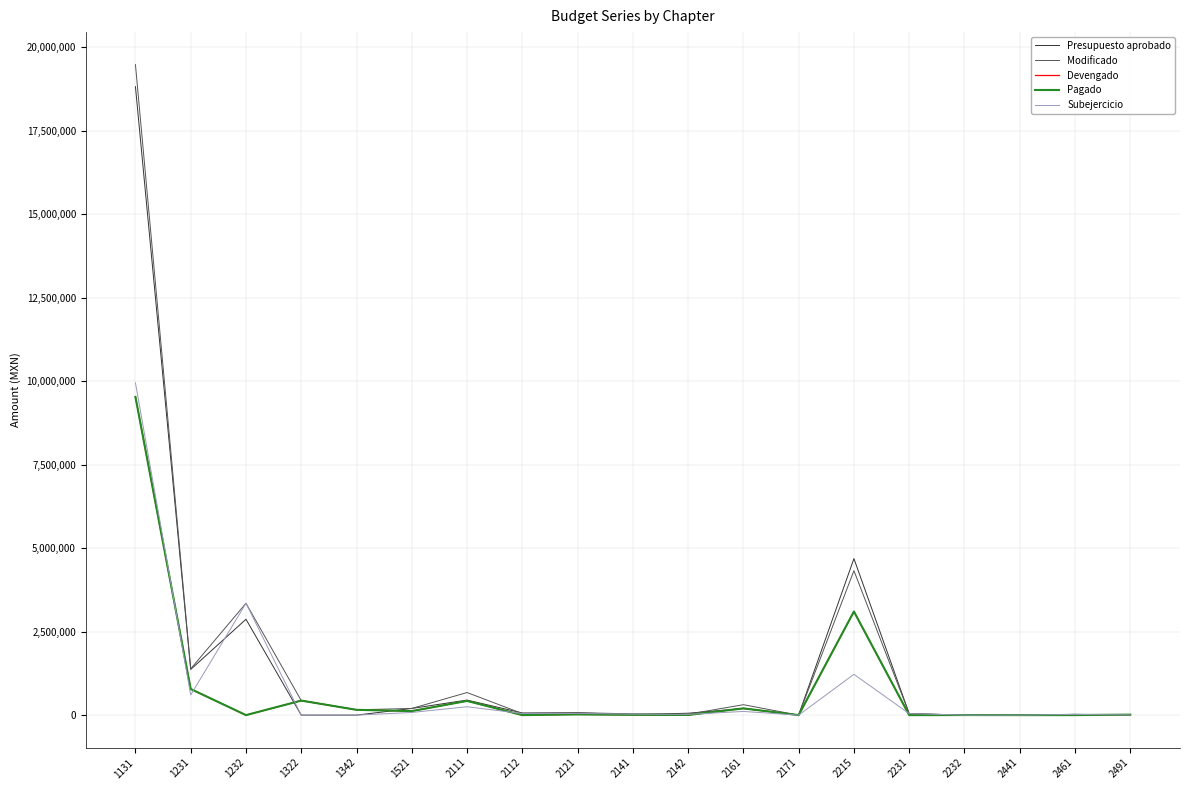

At which category is the sum across all series the highest?

1131